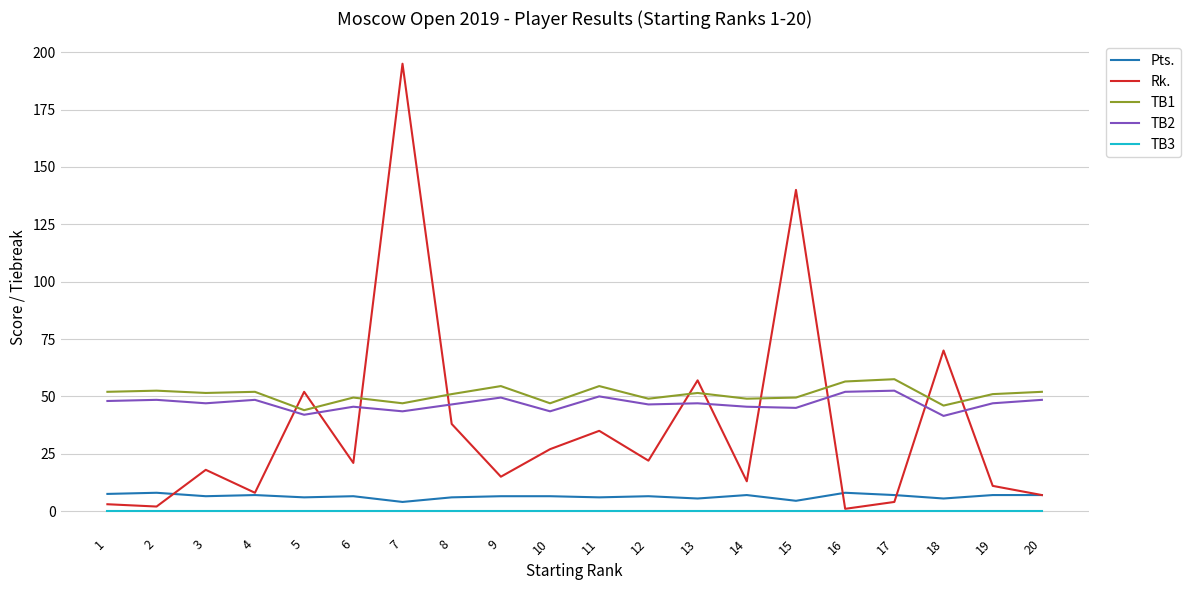

How many lines are shown in the chart?

5